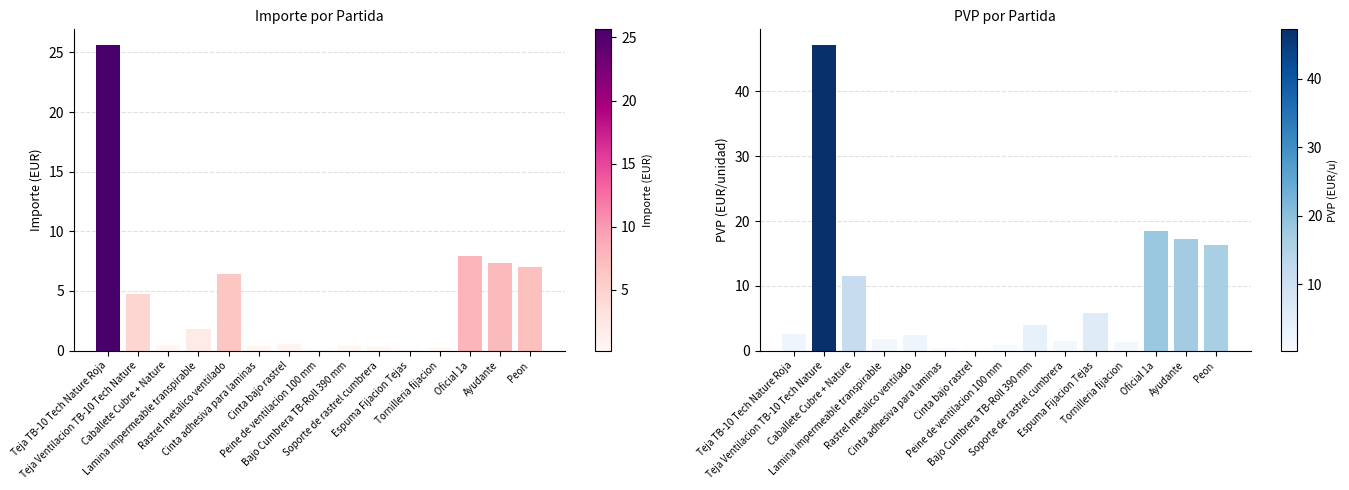

List the series in order of their peak value, highest first.

PVP, Importe